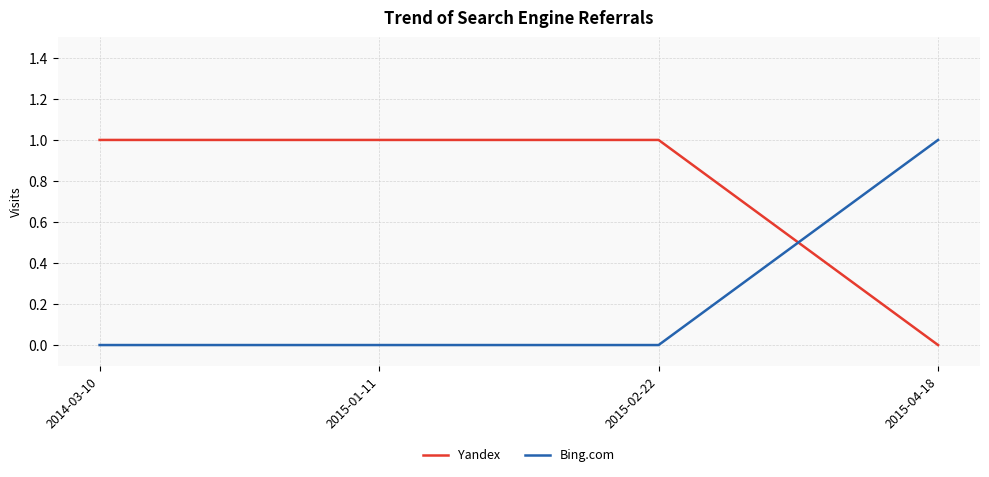

Which series has the largest total across all categories?

Yandex